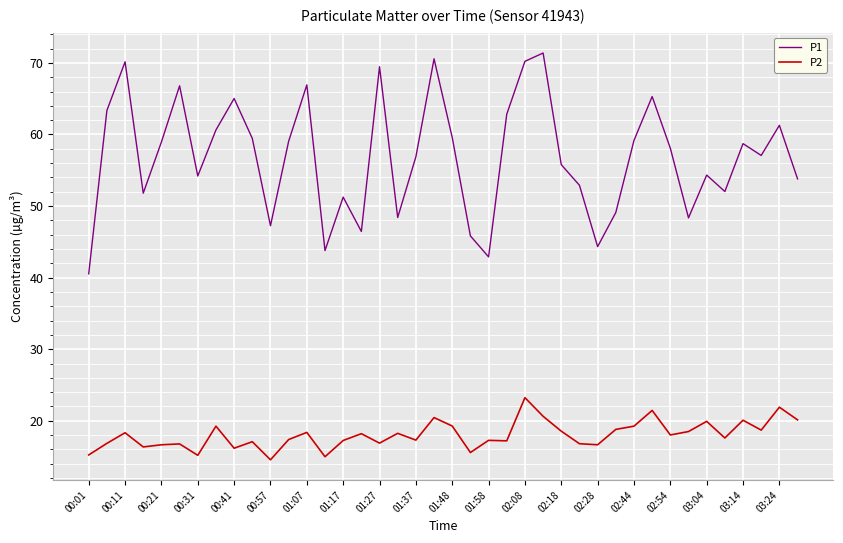

What is the sum of all P1 values?

2273.9